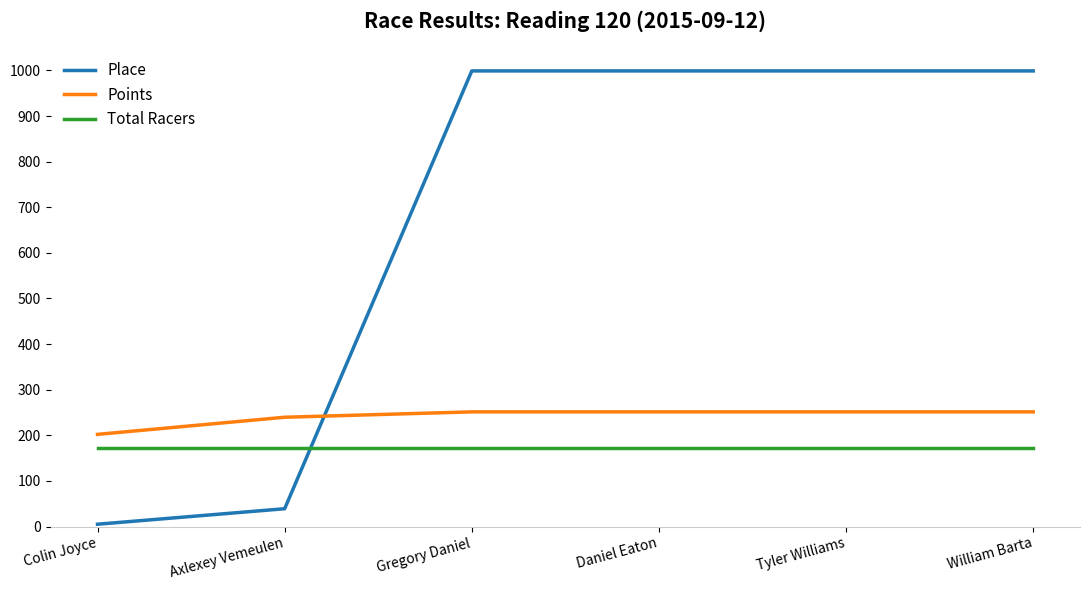

What is the spread (max minus min) of values at Daniel Eaton?

827.0